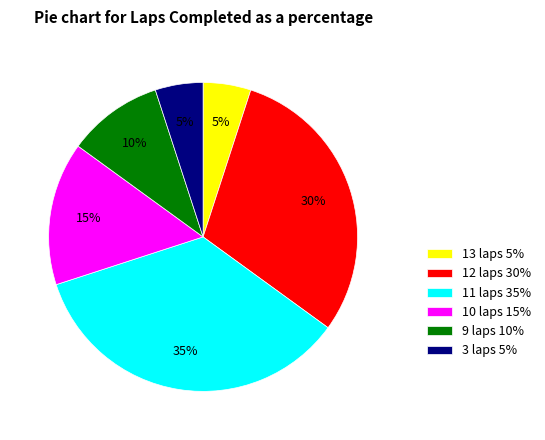

Approximately how many times larger is the value at 13 laps 5% compared to 3 laps 5%?

1.0